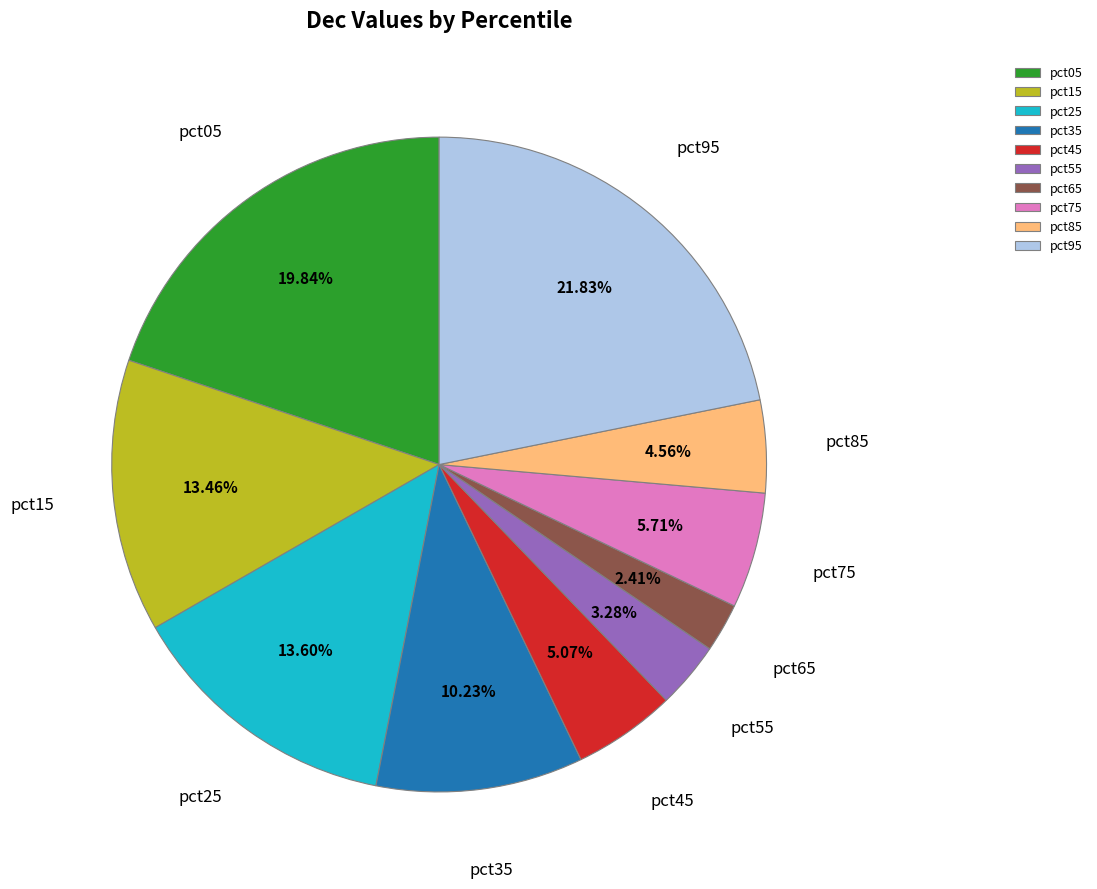

What percentage do pct45 and pct65 together represent?

7.5%